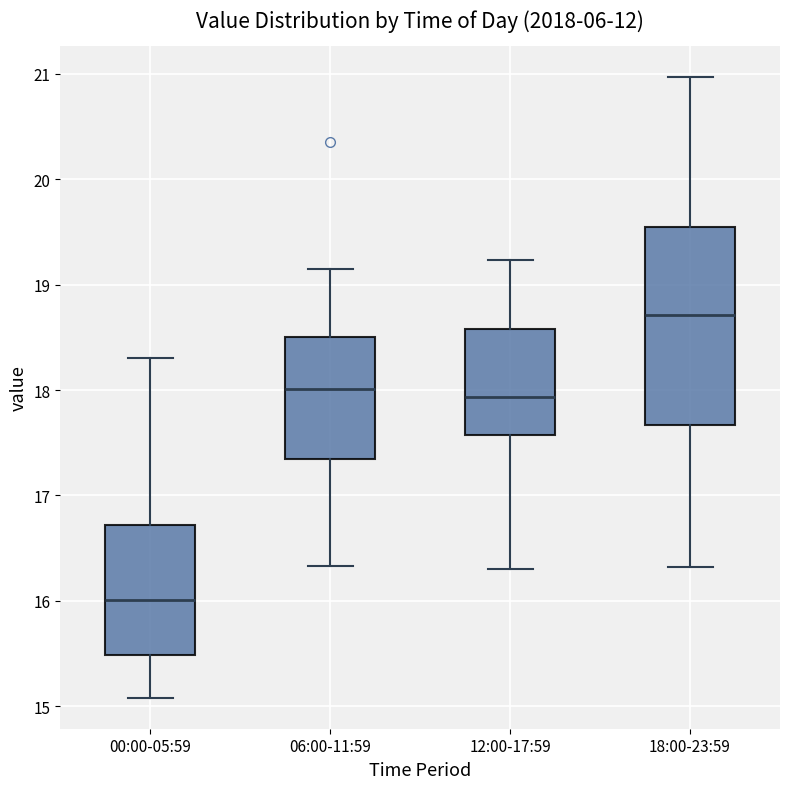

Where is the lower edge of the box for 00:00-05:59 on the y-axis? The values are not printed on the chart, so give them approximately, as read against the axis.

15.5